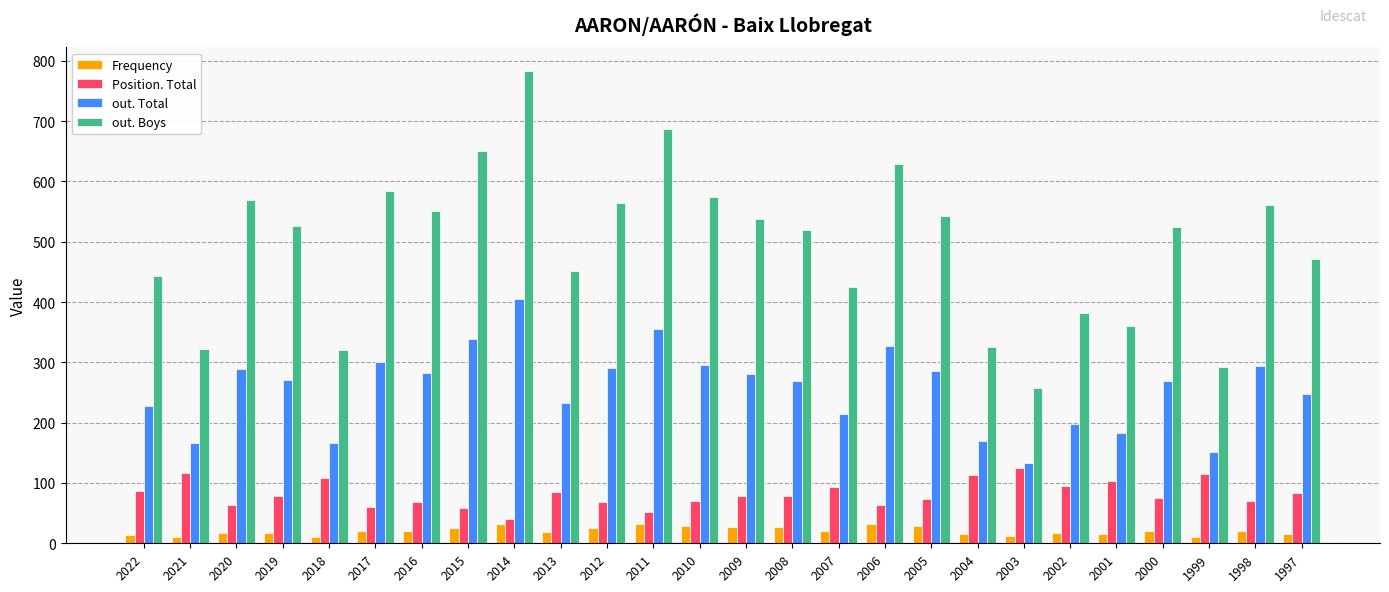

Which series has the largest range (max minus min)?

out. Boys